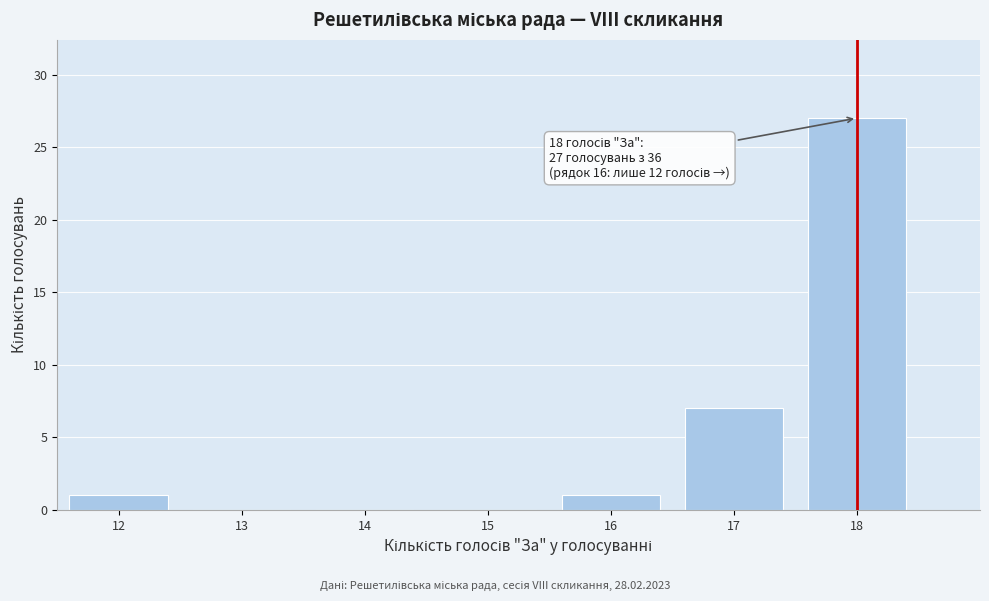

Which range on the x-axis has the tallest bar?

17.5 to 18.5